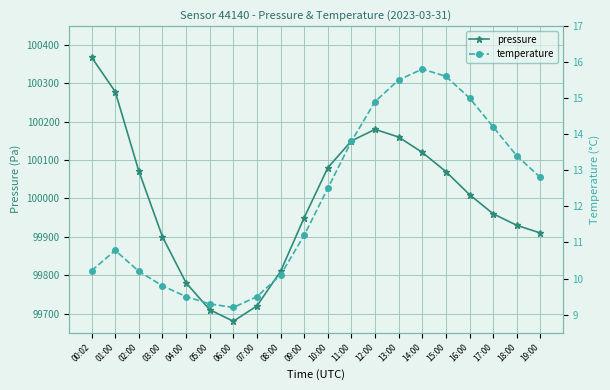

What is the total value across all series at 11:00?

100163.8